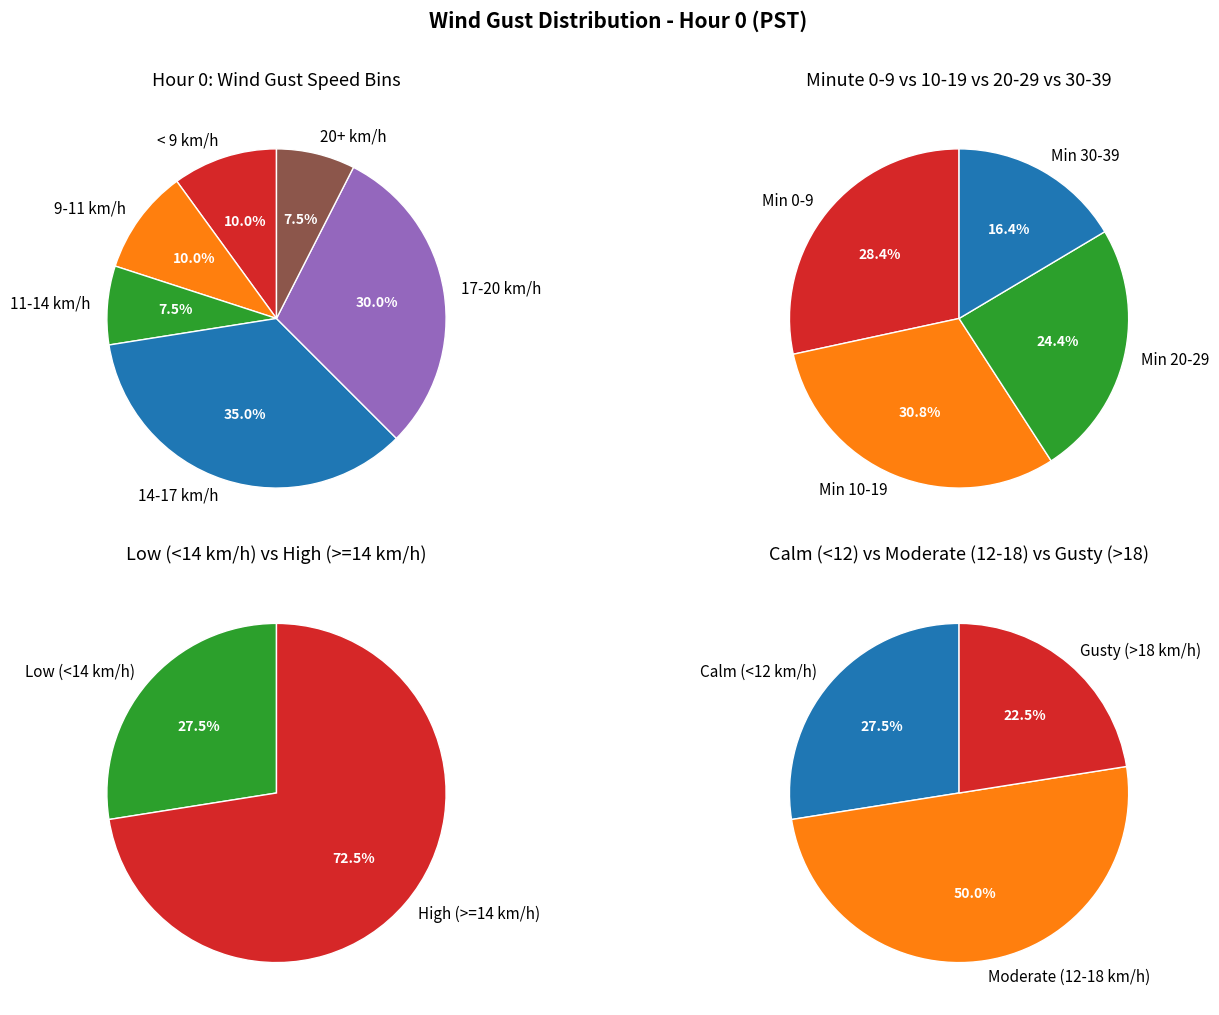

Is it true that 3 is 3% of the pie?

True